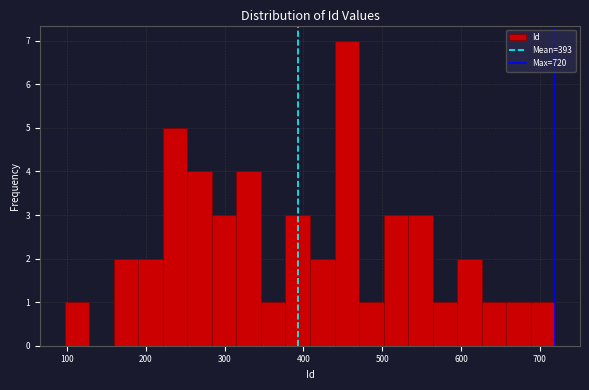

Read against the x-axis, roughly where is the centre of the tallest bar?

460